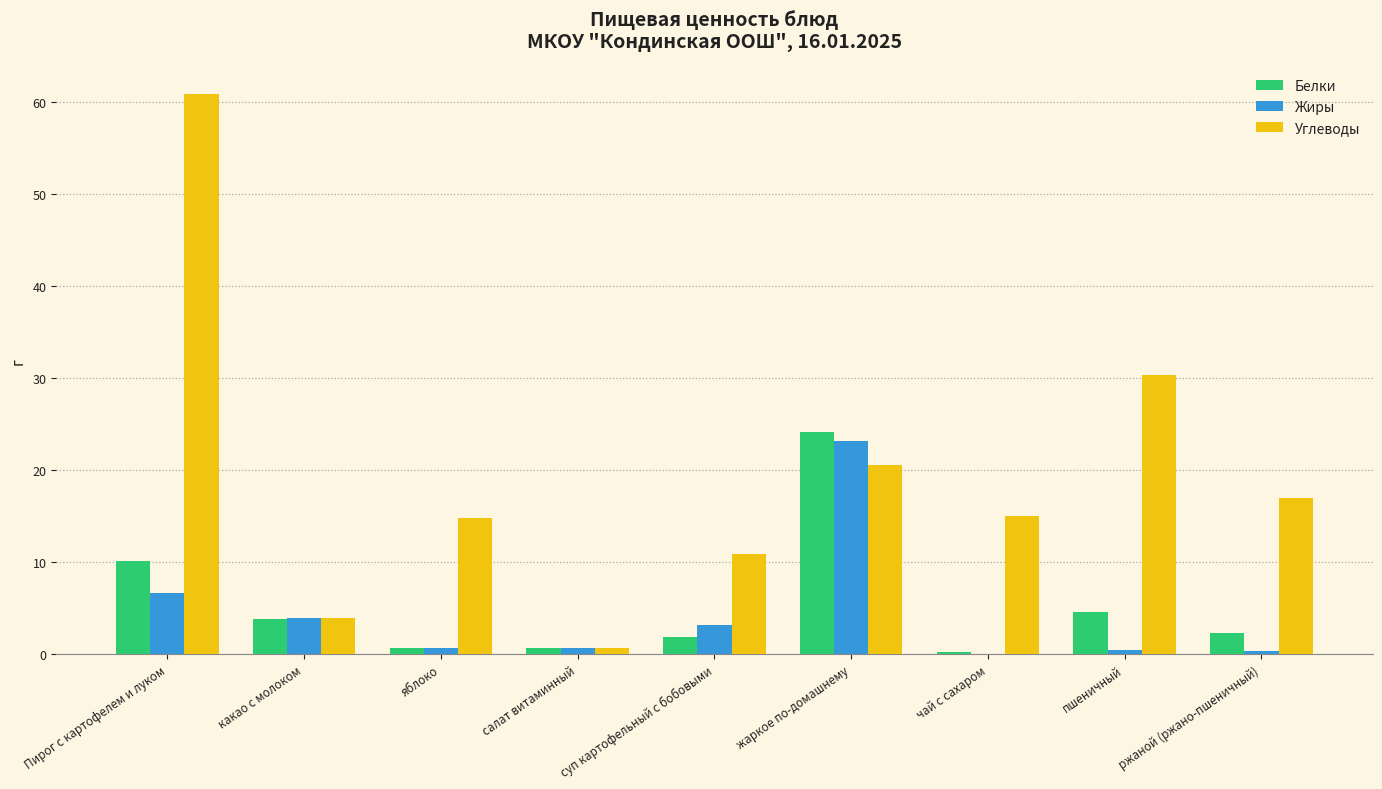

Which series changed the most between Пирог с картофелем и луком and чай с сахаром?

Углеводы